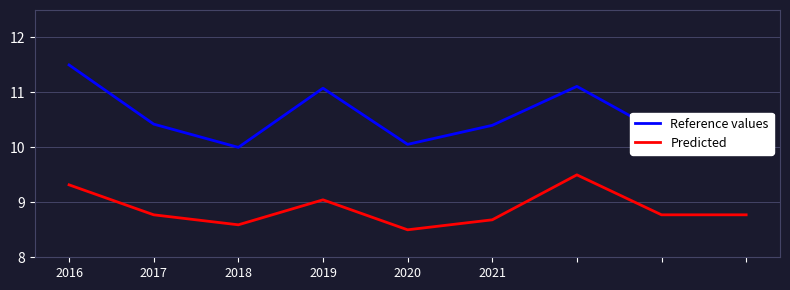

List the series in order of their peak value, lowest first.

Predicted, Reference values